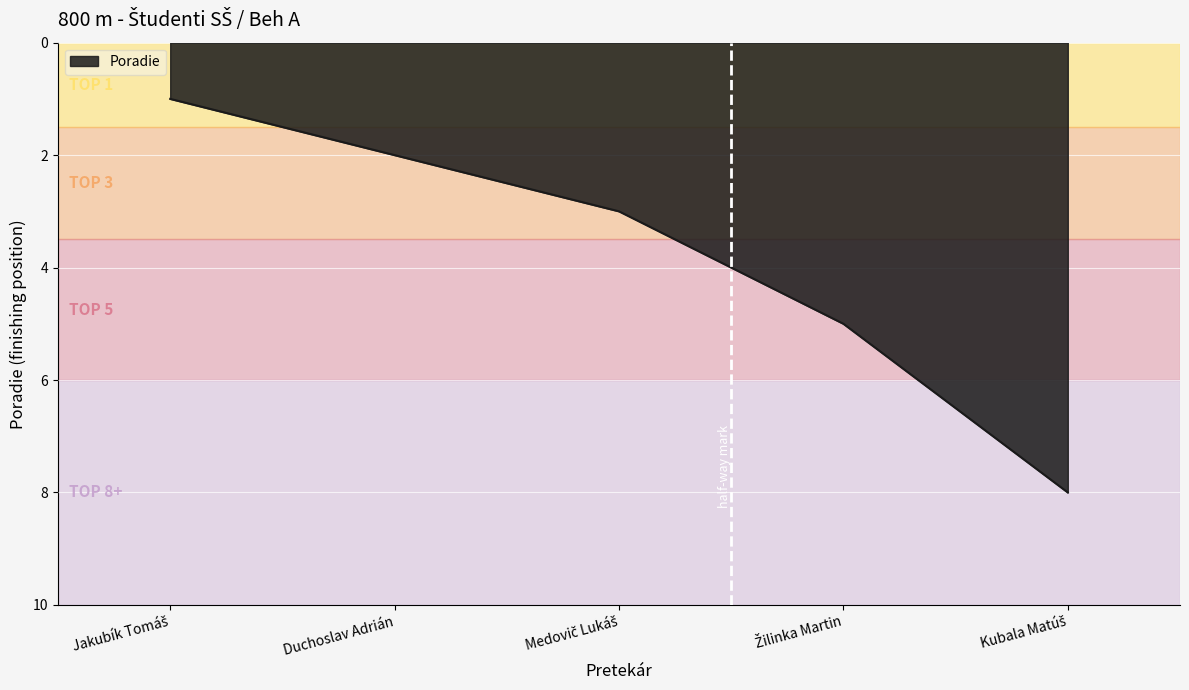

What is the average value?

4